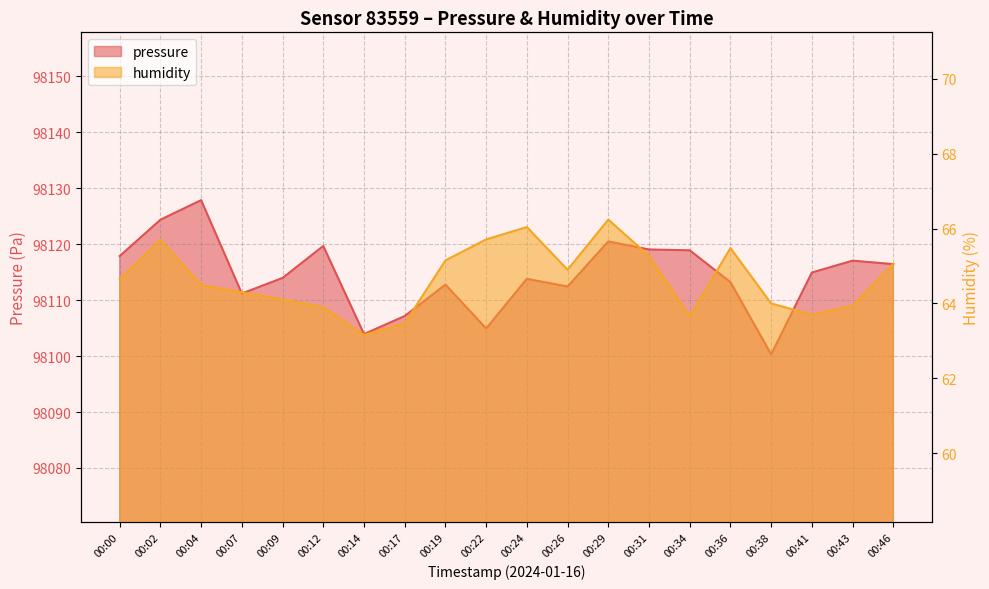

Which category has the highest value across all series?

00:04